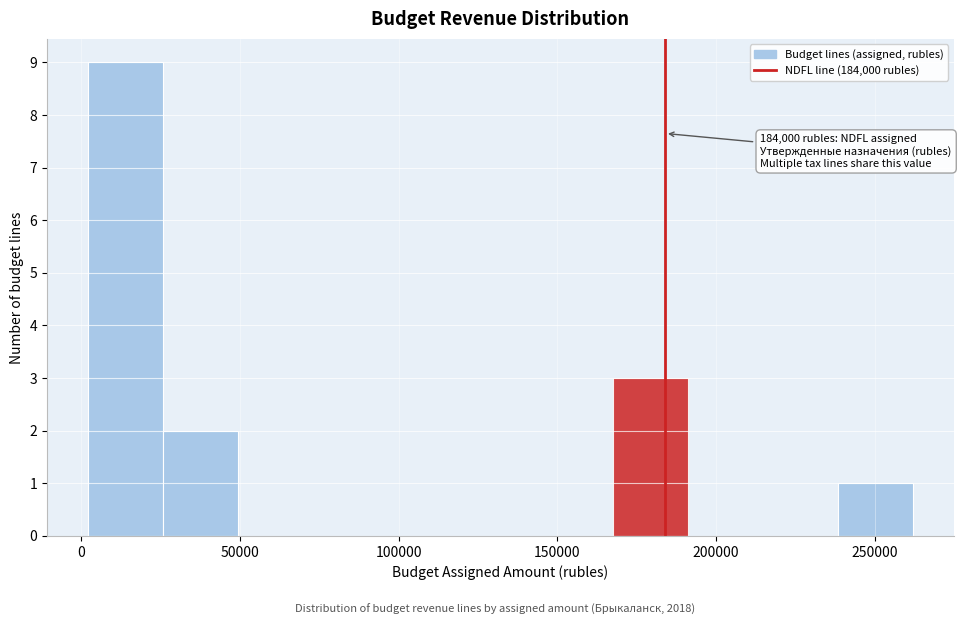

Which range on the x-axis has the tallest bar?

0 to 25000